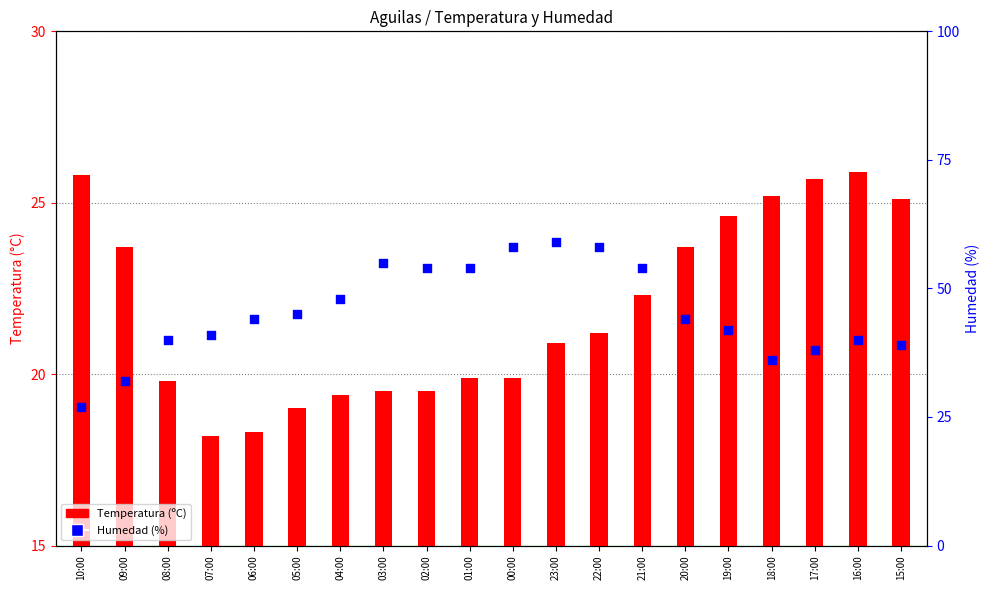

At how many categories does at least one series exceed 34?

18